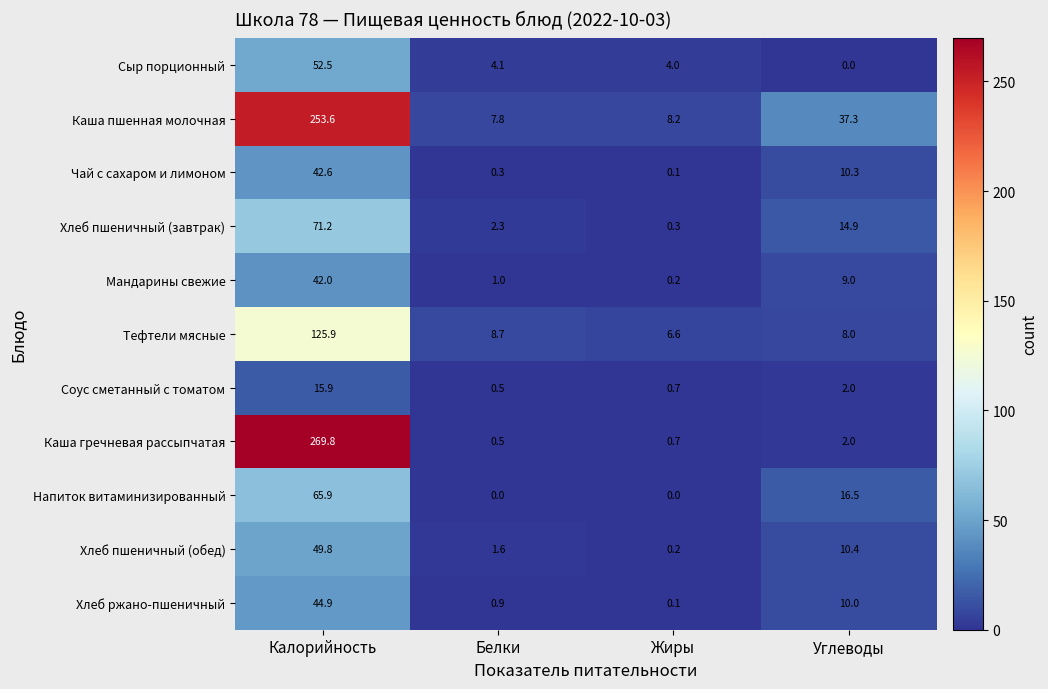

What is the spread (max minus min) of values at Белки?

8.7